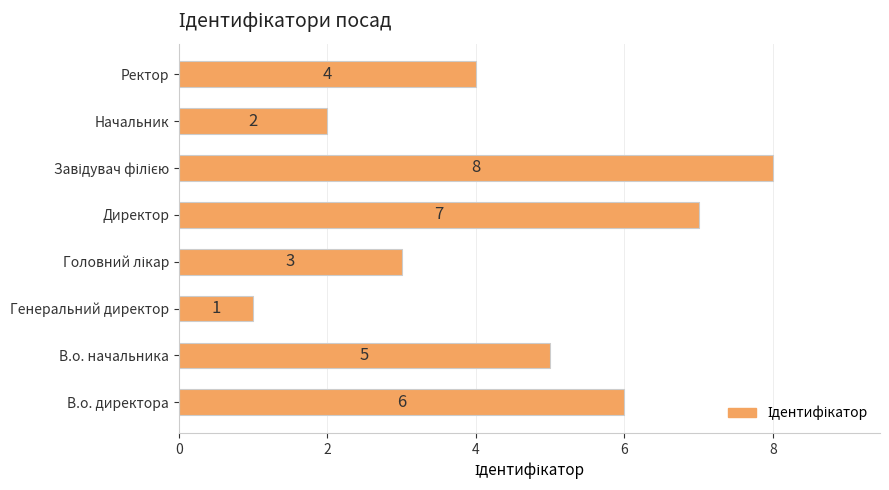

What is the change in value from Директор to Начальник?

-5